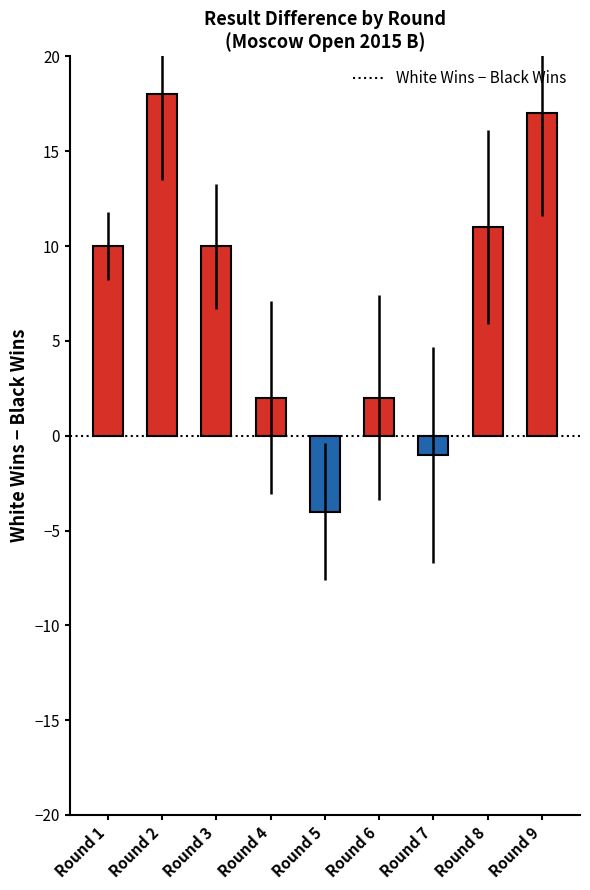

What is the value of the 7th bar from the left?

-1